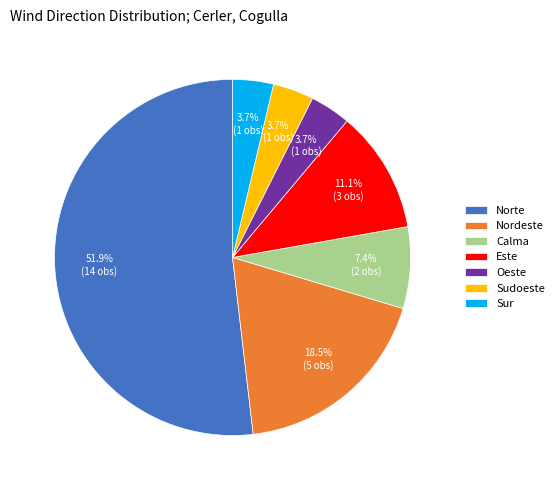

What portion of the pie excludes Oeste?

96.3%